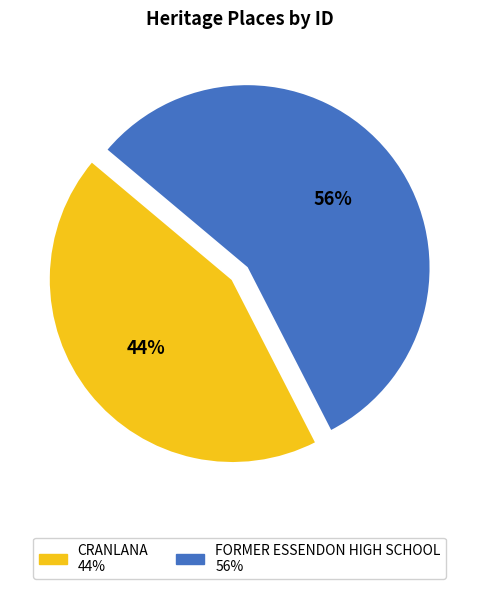

Does CRANLANA account for over 50% of the chart?

No